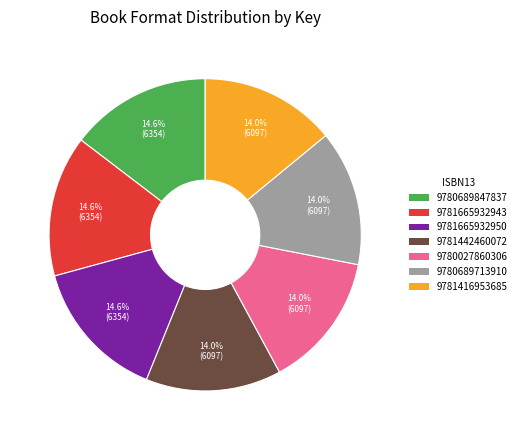

Does 9781442460072 account for over 50% of the chart?

No